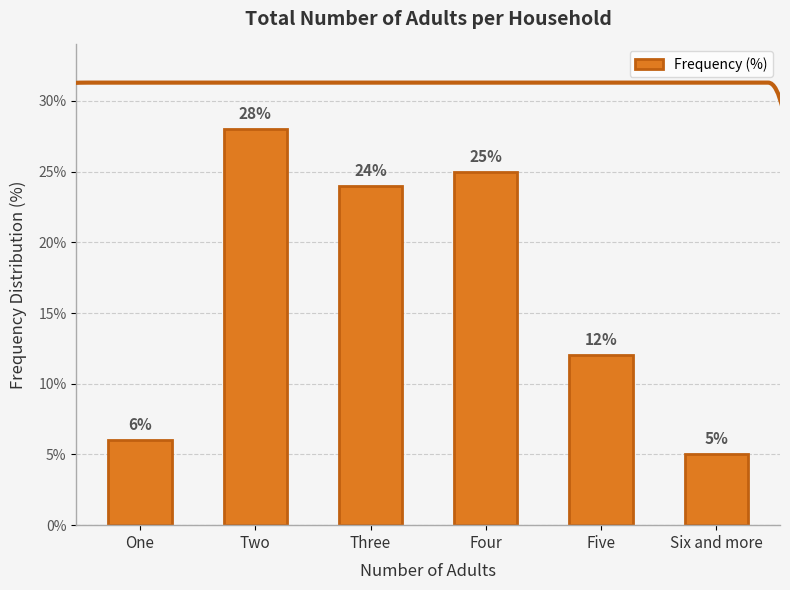

What is the difference between the values at Three and Five?

12